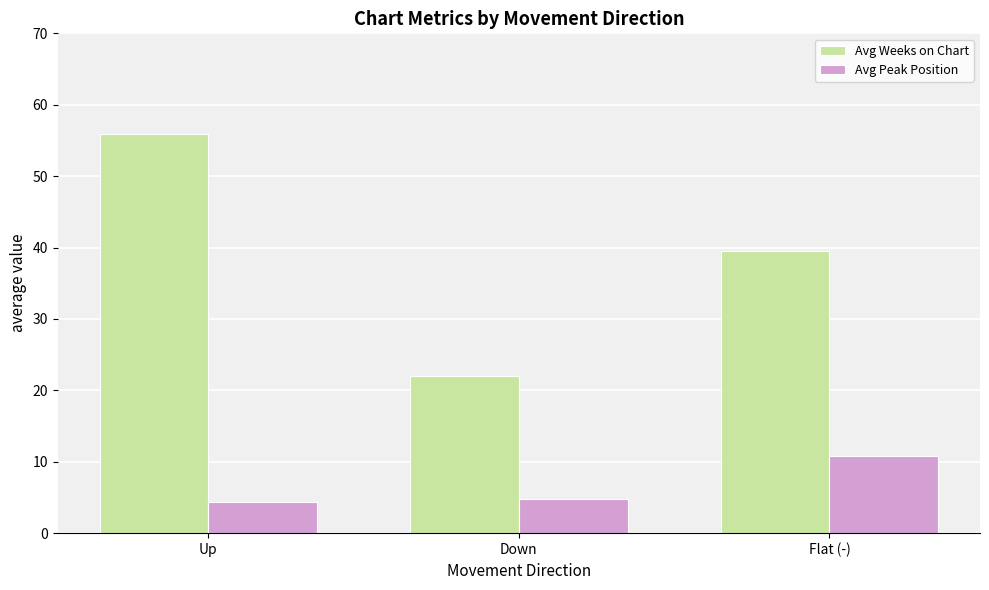

What is the value of the Avg Peak Position bar at the 1st from the left?

4.4